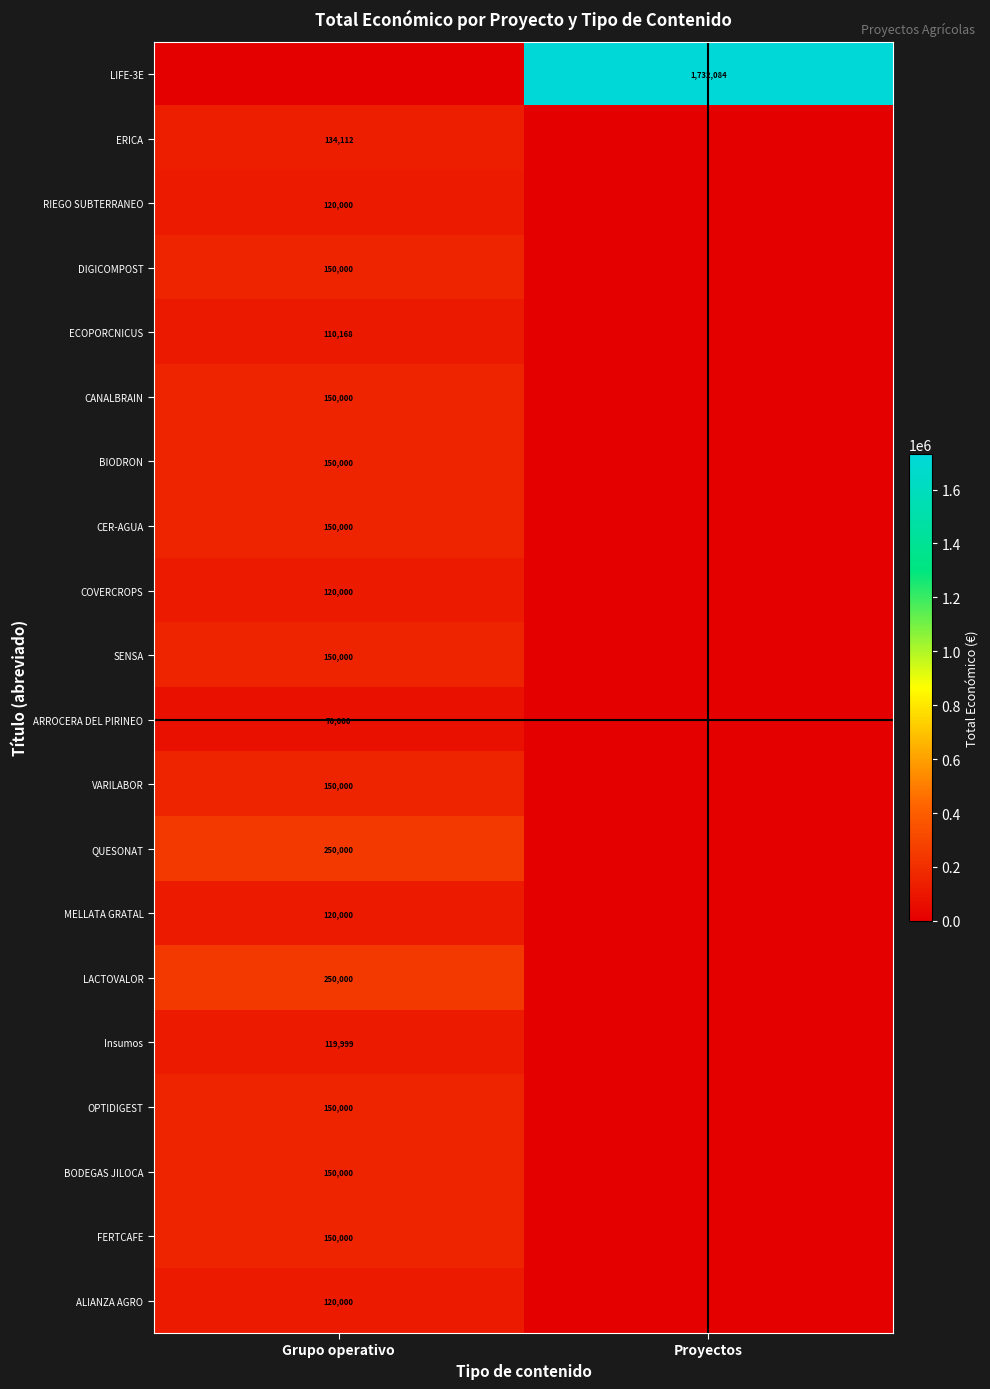

Is the value of BIODRON at Grupo operativo greater than the value of LACTOVALOR at Grupo operativo?

No